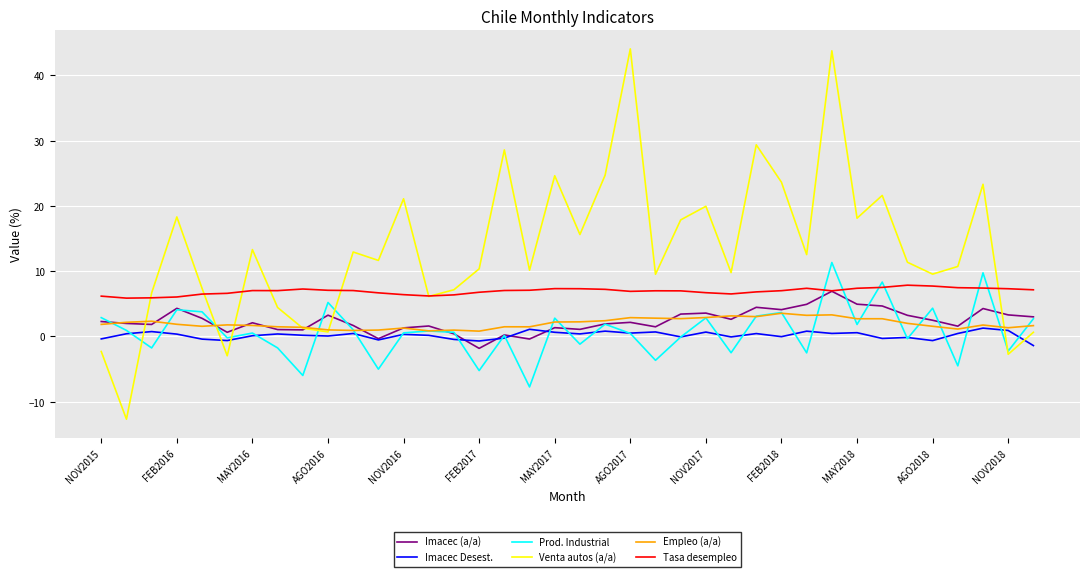

True or false: Imacec Desest. has more than 2 points higher than both neighbors.

True